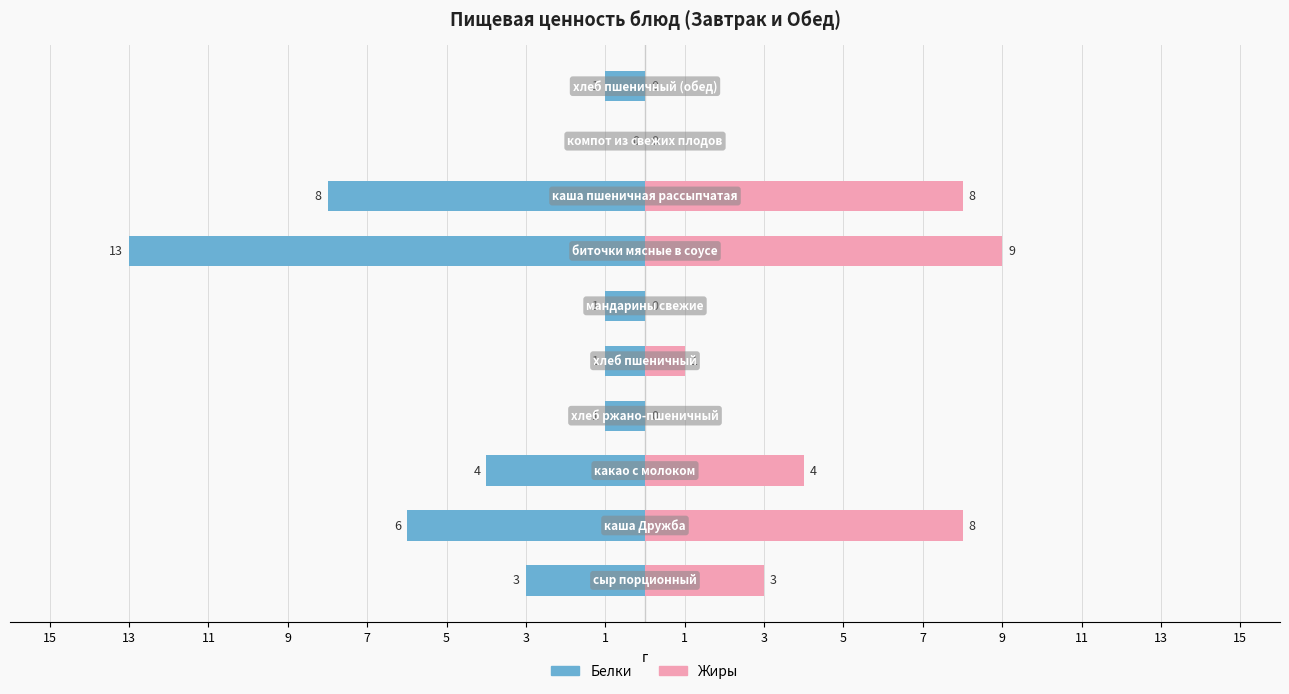

True or false: Жиры has a value of -6 at 5.

False